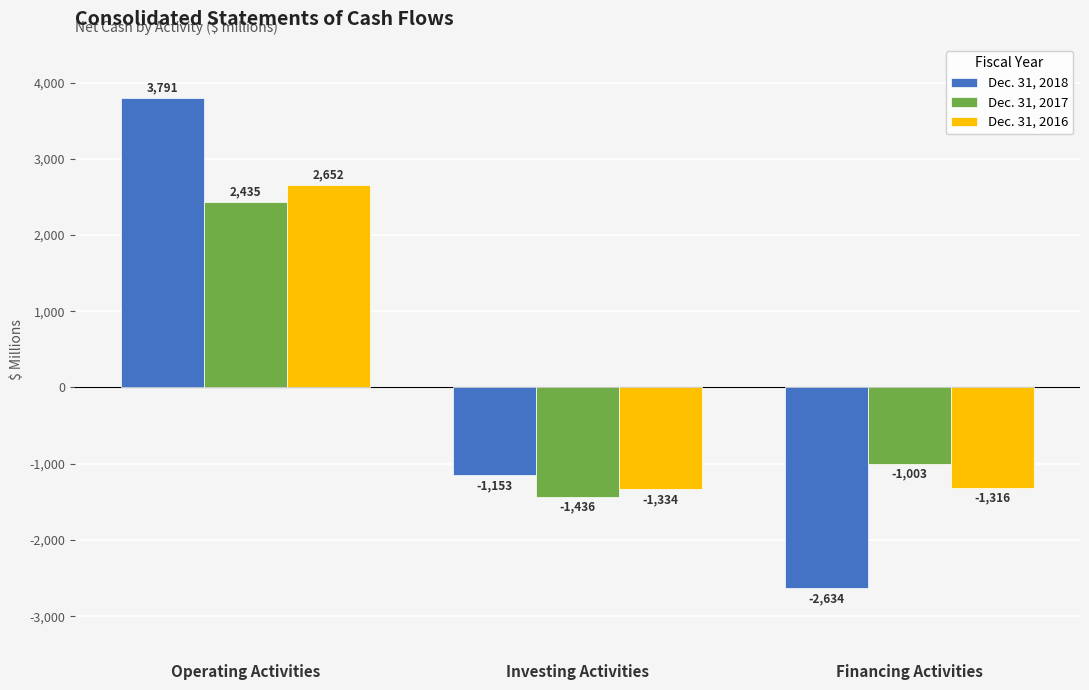

What is the sum of the Dec. 31, 2017 values at Investing Activities and Financing Activities?

-2439